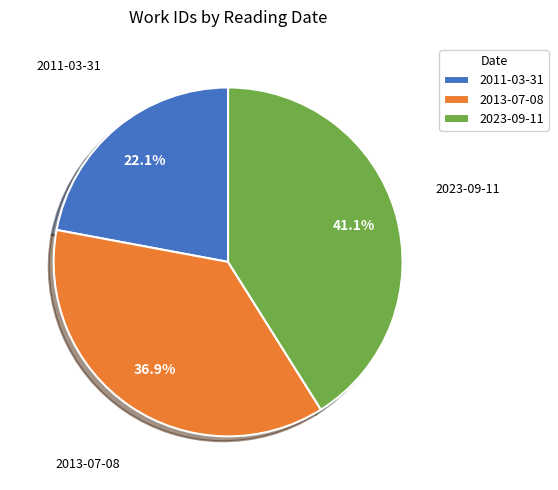

What is the total percentage of 2023-09-11 and 2013-07-08?

77.9%